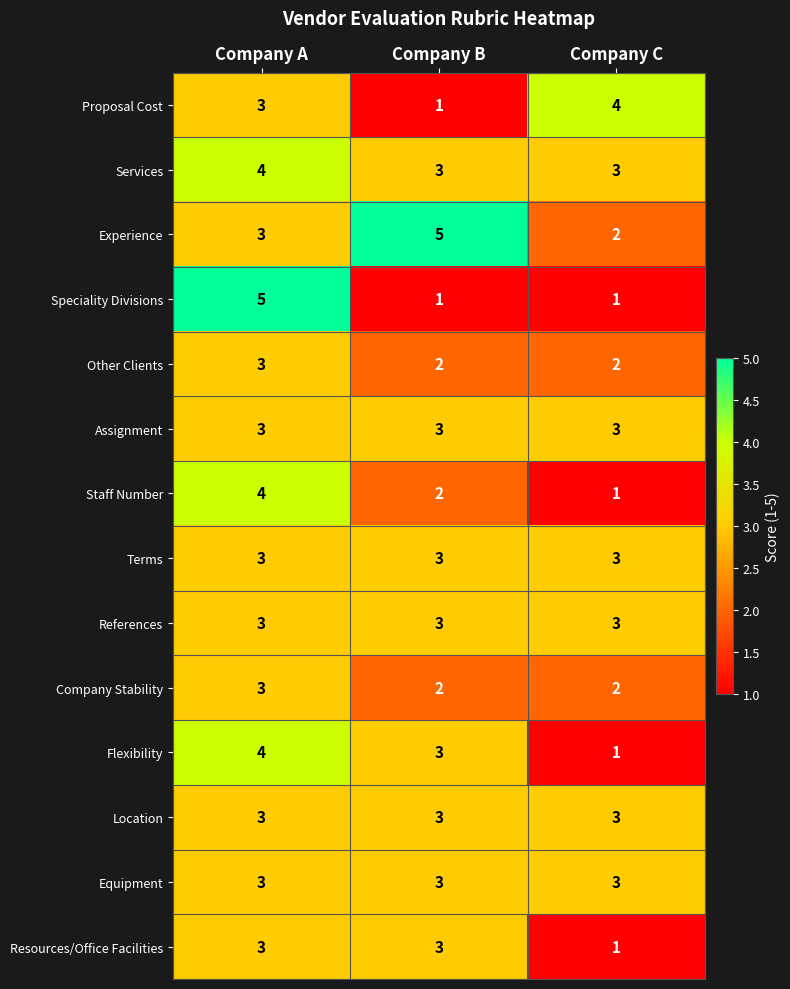

What is the sum of all Proposal Cost values?

8